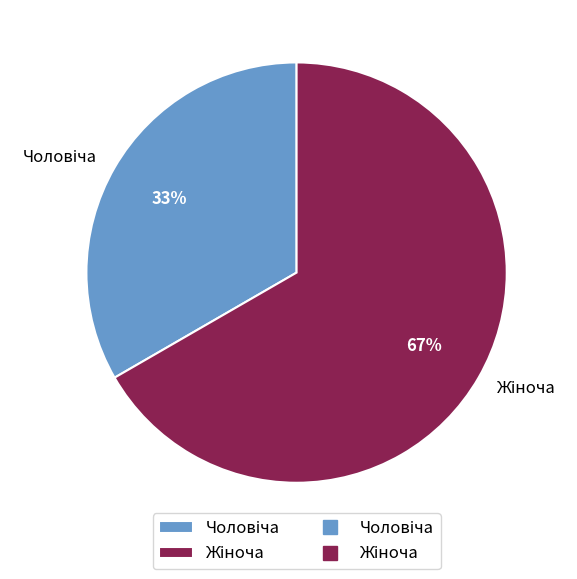

Does any single category account for the majority?

Yes